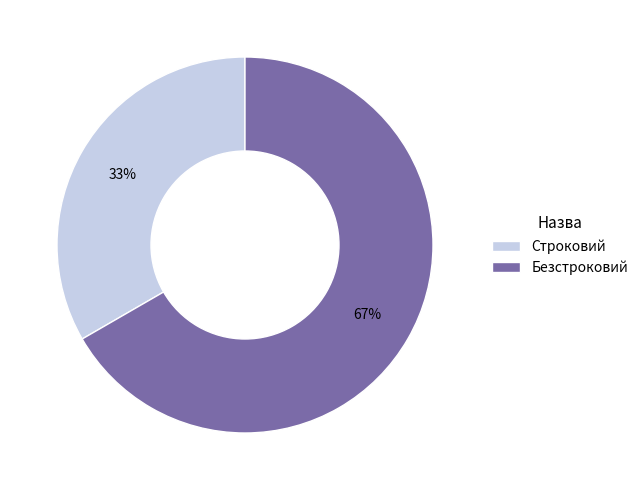

Which category has the biggest portion of the pie?

Безстроковий